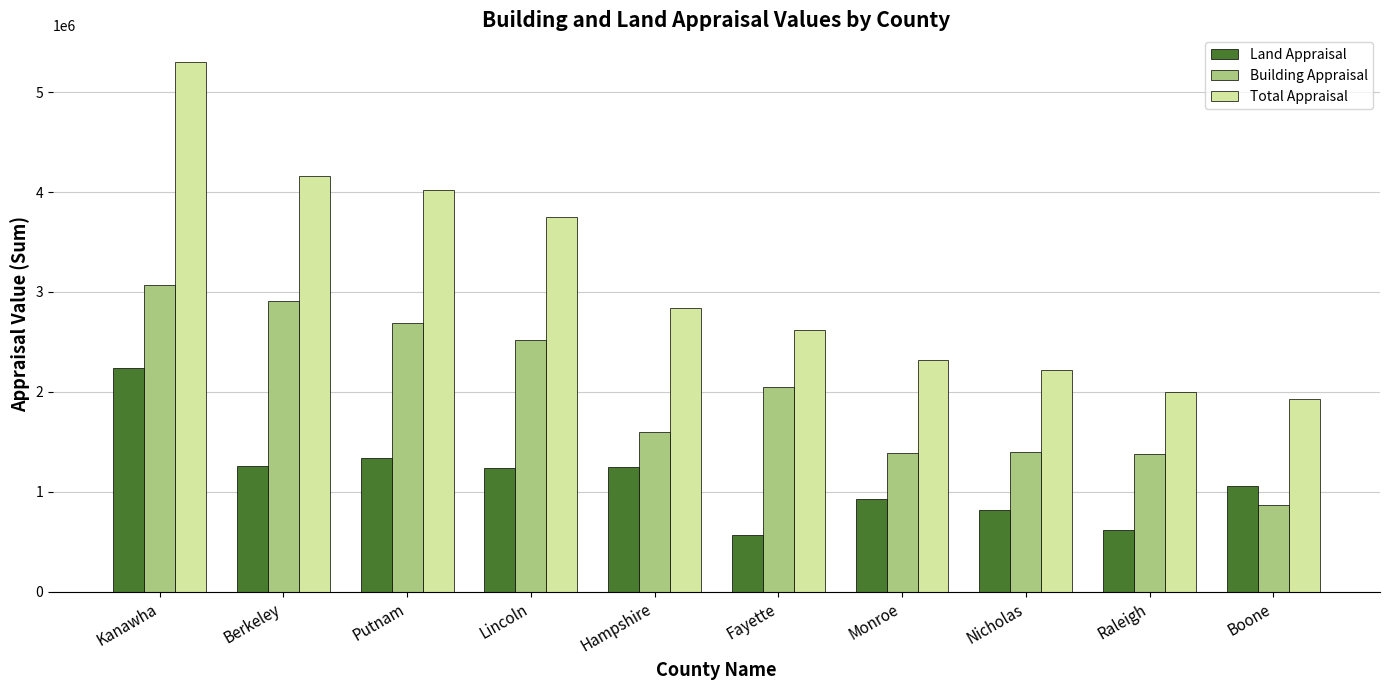

What is the label of the 8th bar from the left?

Nicholas